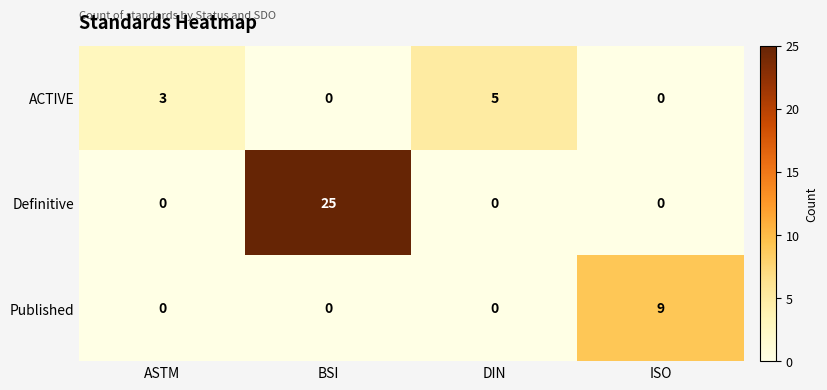

At which category is the sum across all series the highest?

BSI